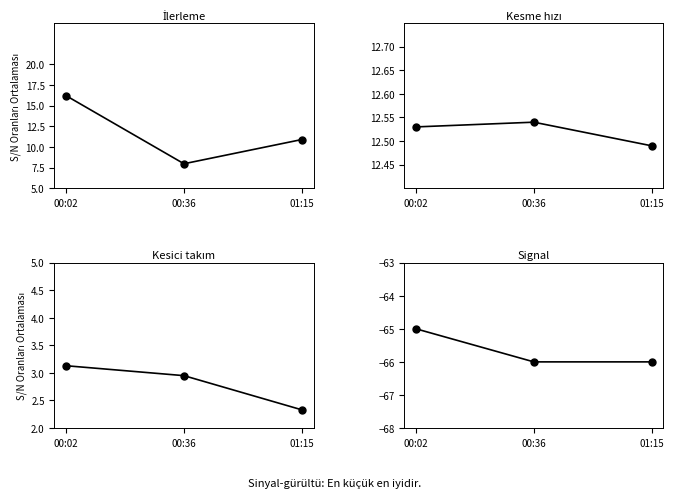

What is the difference between the maximum and minimum values in the SDS_P2 series?

0.8